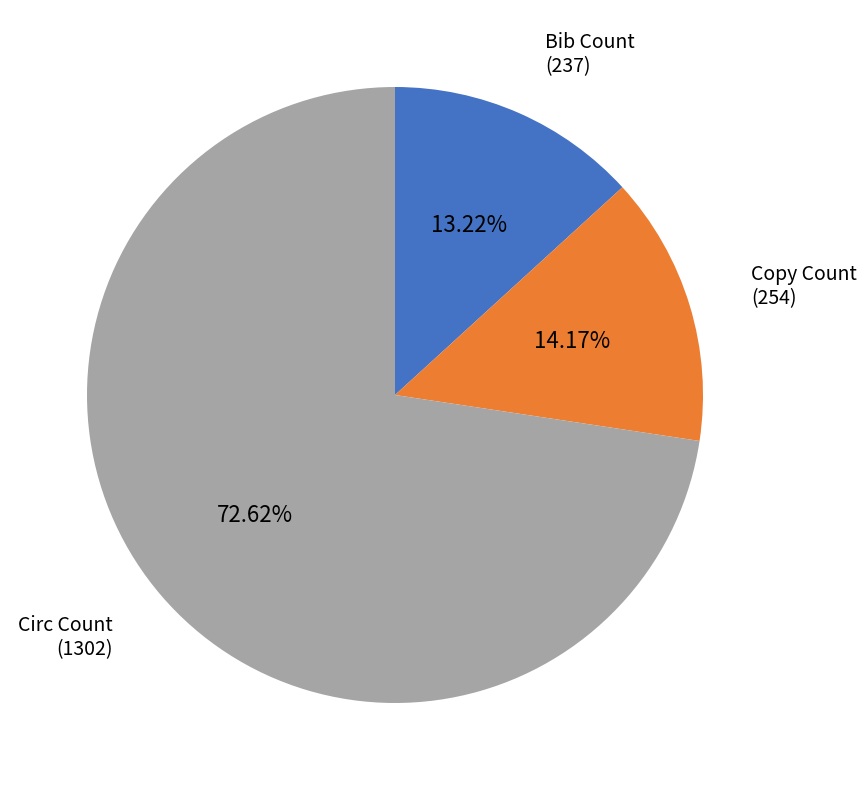

Does any single category account for the majority?

Yes